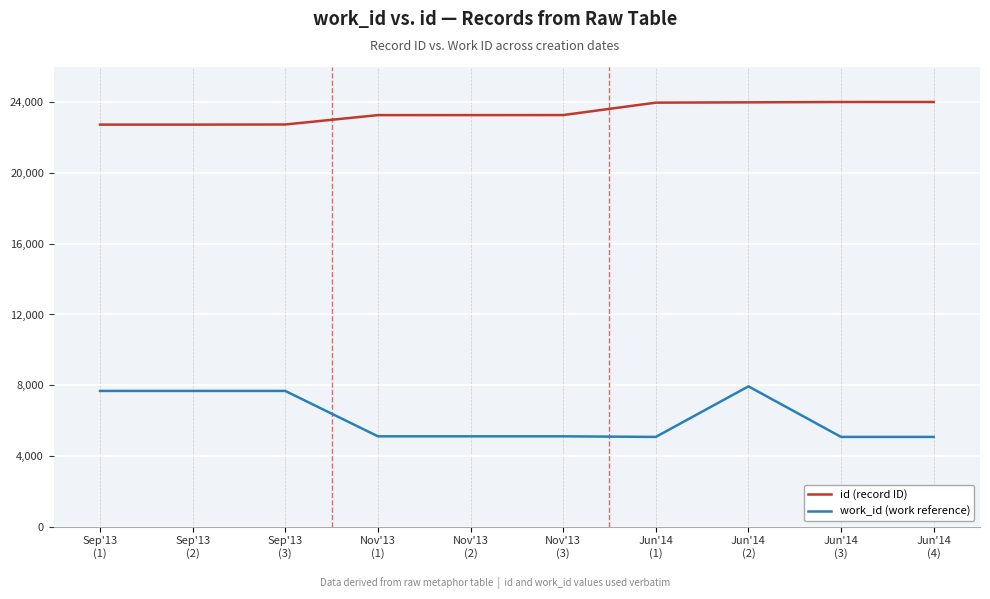

The work_id (work reference) series shows 5107 at Nov'13
(3). True or false?

True